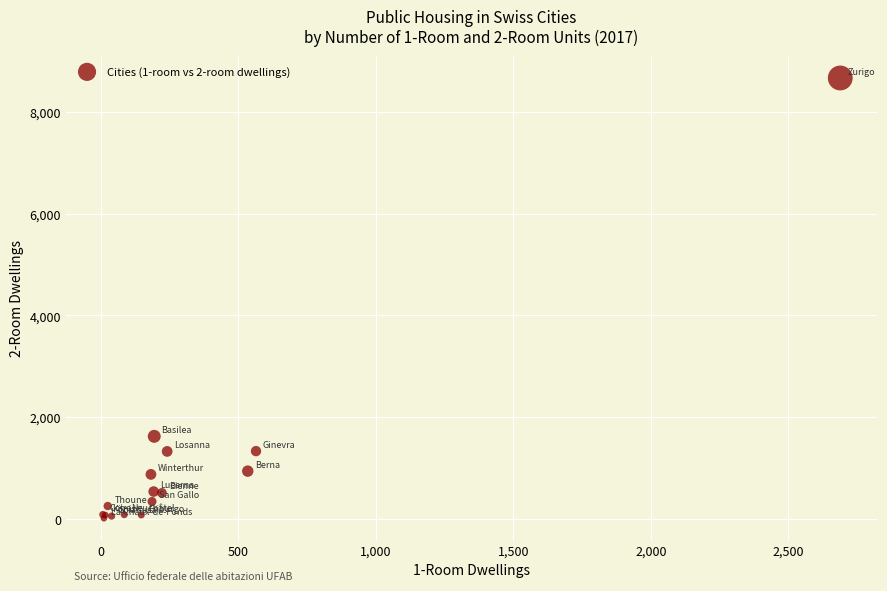

What Y value in the scatter plot is closest to 4340?

1627